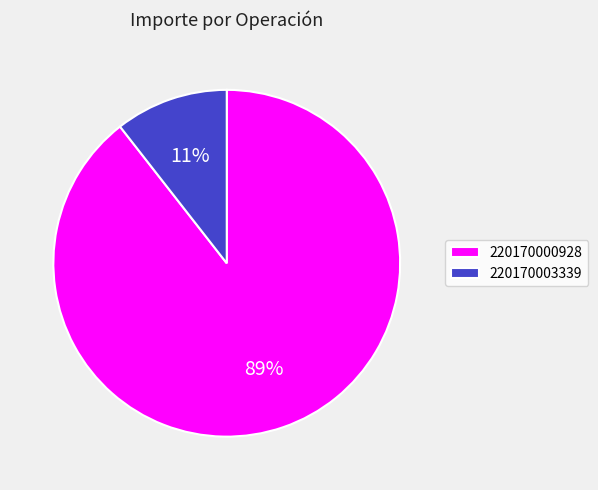

The 220170000928 slice represents 89% of the pie. True or false?

True